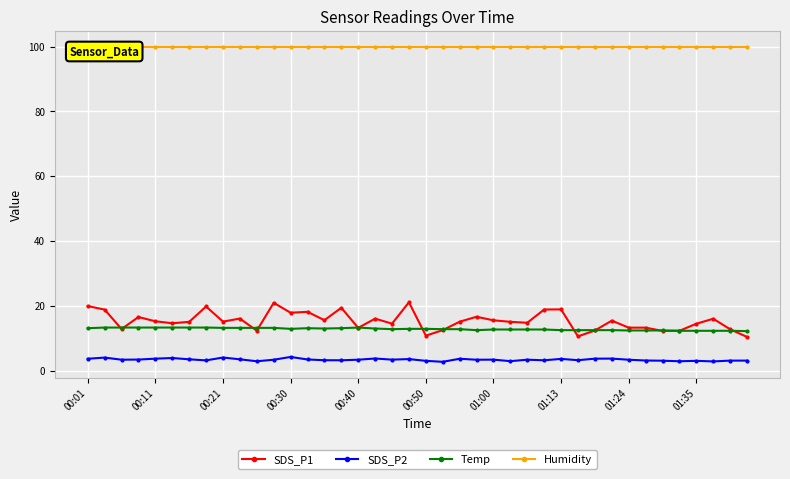

What is the average value of the Temp series?

12.8